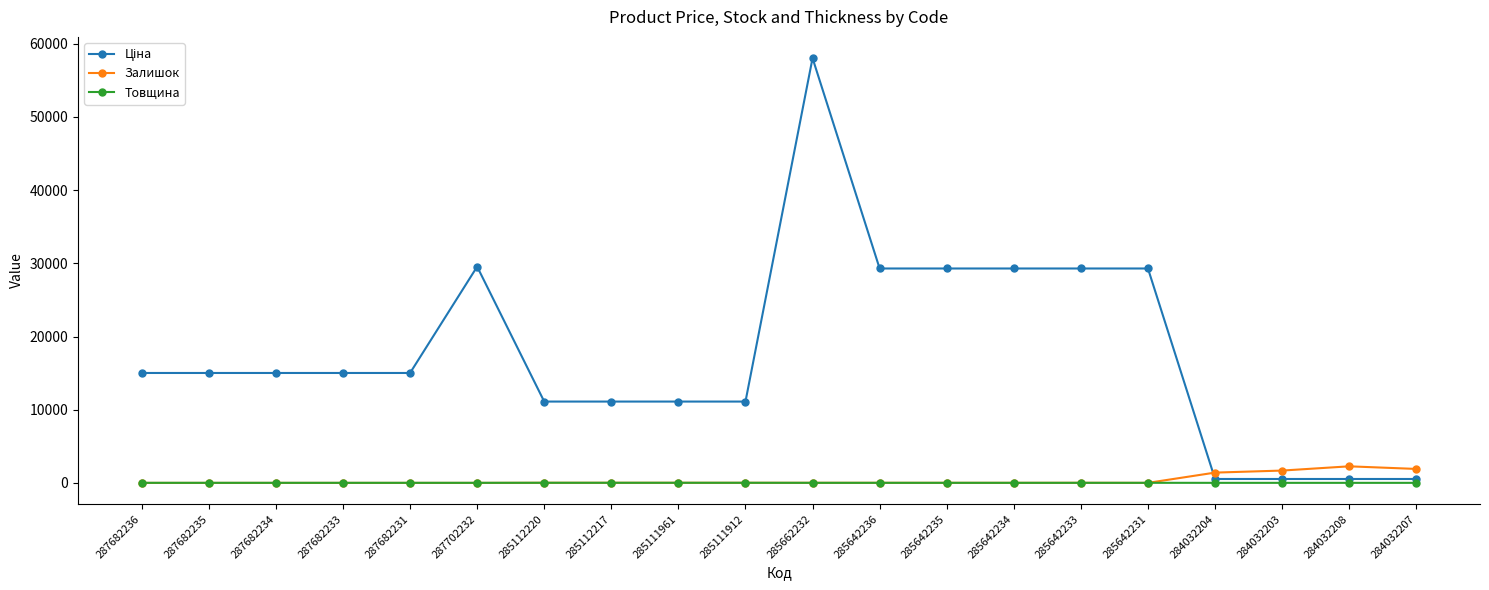

What is the value of the Залишок point at the 20th from the left?

1908.0